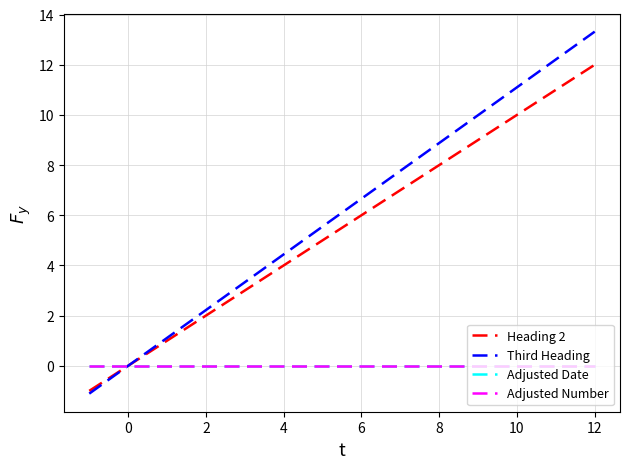

What is the difference between the maximum and minimum values in the Heading 2 series?

13.0